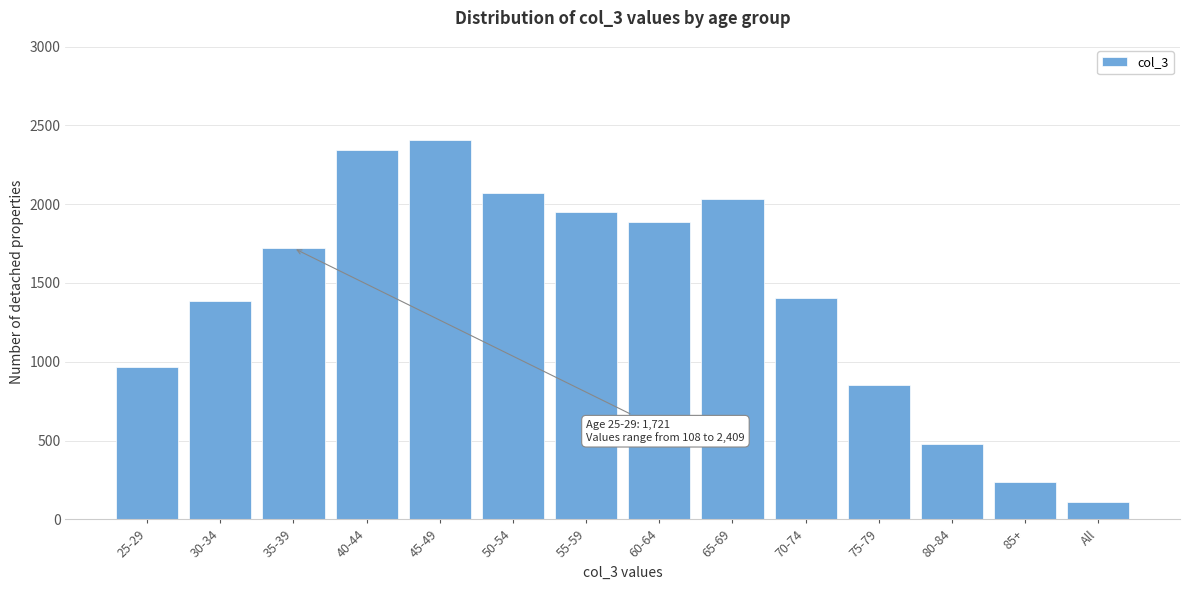

Reading right to left, extract all data points from this chart.

All=108	85+=235	80-84=477	75-79=851	70-74=1404	65-69=2032	60-64=1886	55-59=1949	50-54=2068	45-49=2409	40-44=2347	35-39=1721	30-34=1387	25-29=967